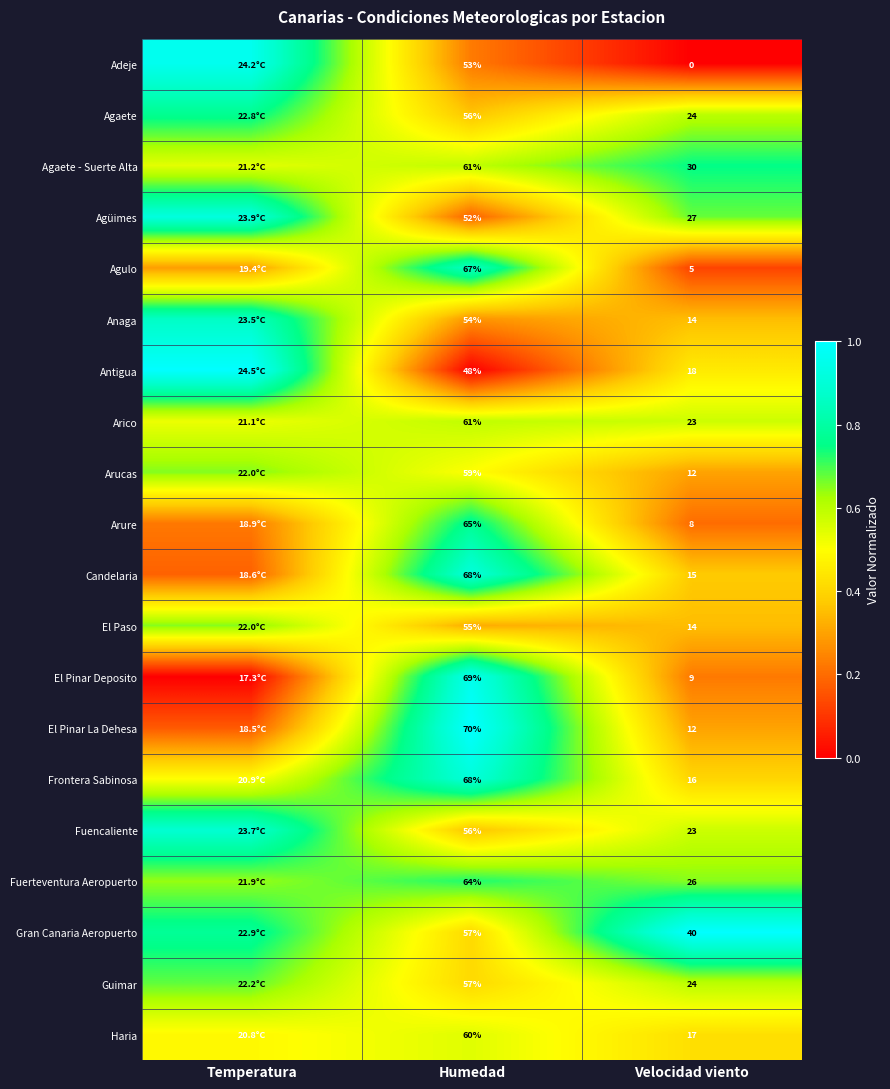

Rank the series by their maximum value, from lowest to highest.

Haria, Arico, Arucas, El Paso, Guimar, Fuerteventura Aeropuerto, Agaete - Suerte Alta, Agaete, Arure, Anaga, Agulo, Fuencaliente, Candelaria, Frontera Sabinosa, Agüimes, El Pinar Deposito, Adeje, Antigua, El Pinar La Dehesa, Gran Canaria Aeropuerto